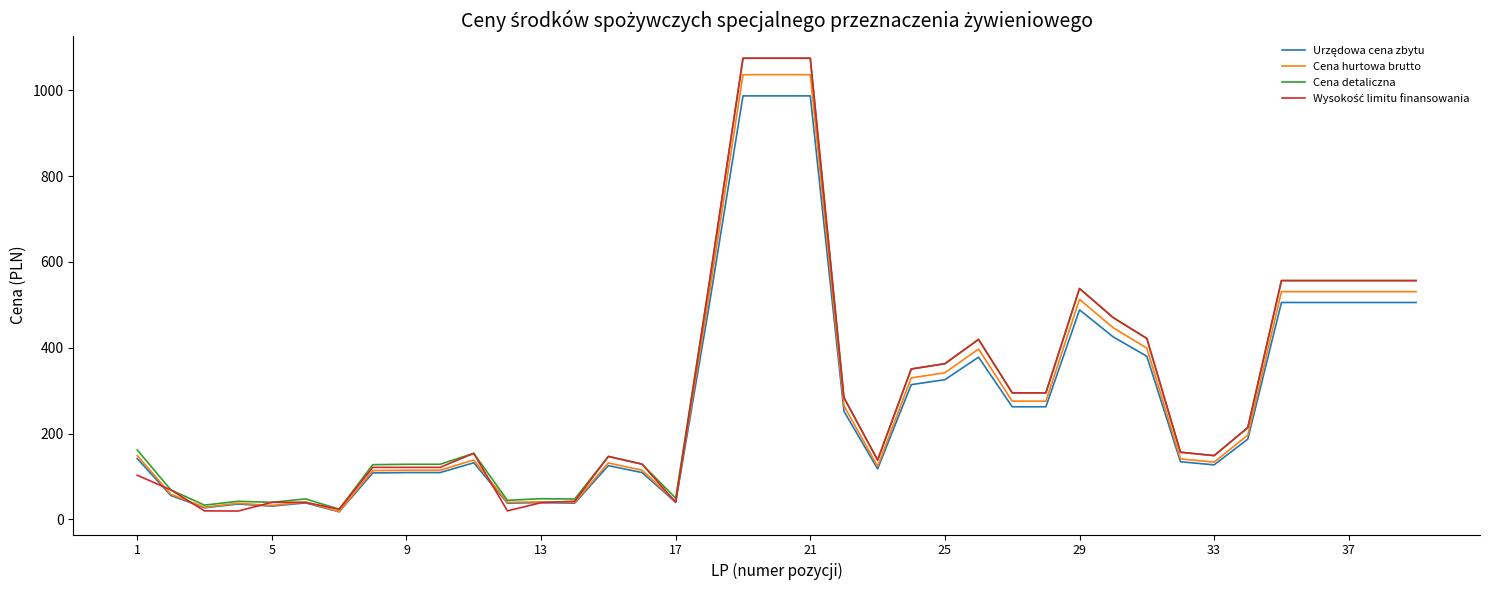

What is the minimum value for Cena detaliczna?

23.6